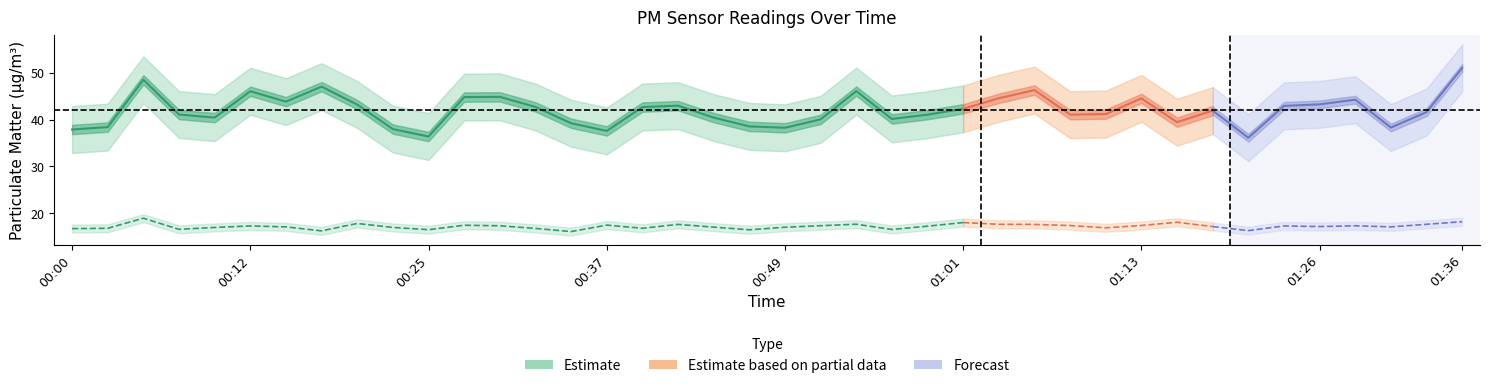

What is the label of the 4th point from the left?

00:37